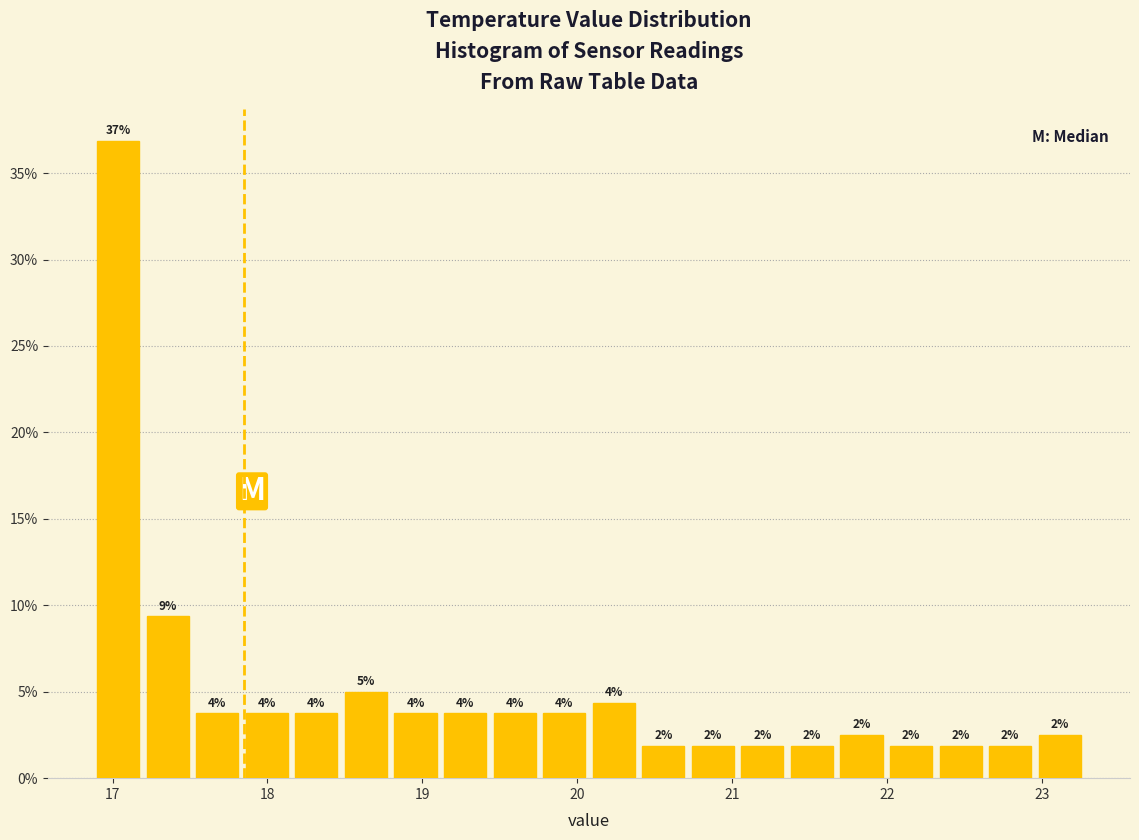

Around what value on the x-axis is the tallest bar? Give the approximate position of its centre, as read against the axis.

17.0